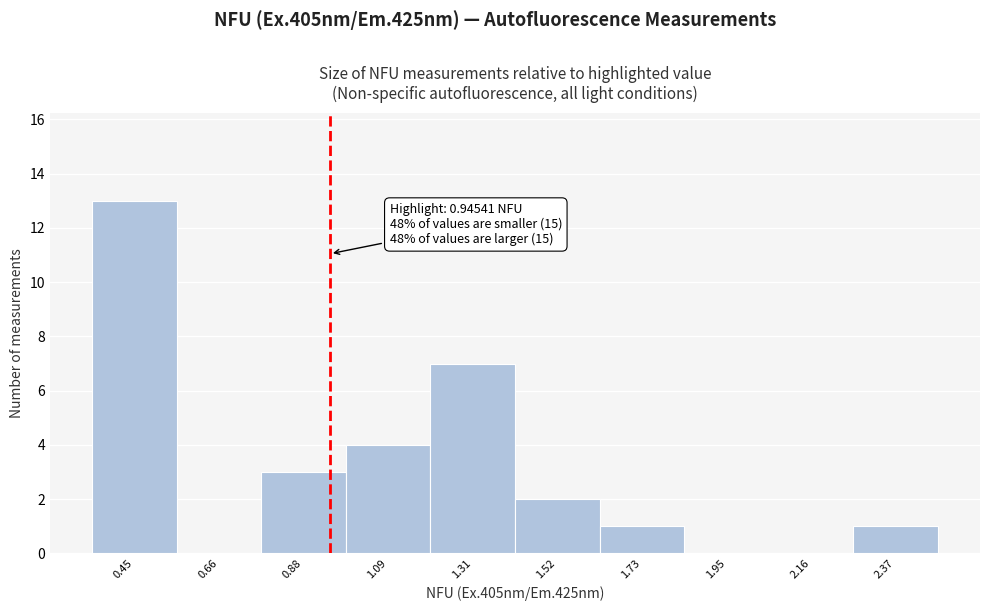

Over which range of the x-axis is the bar tallest?

0.35 to 0.55